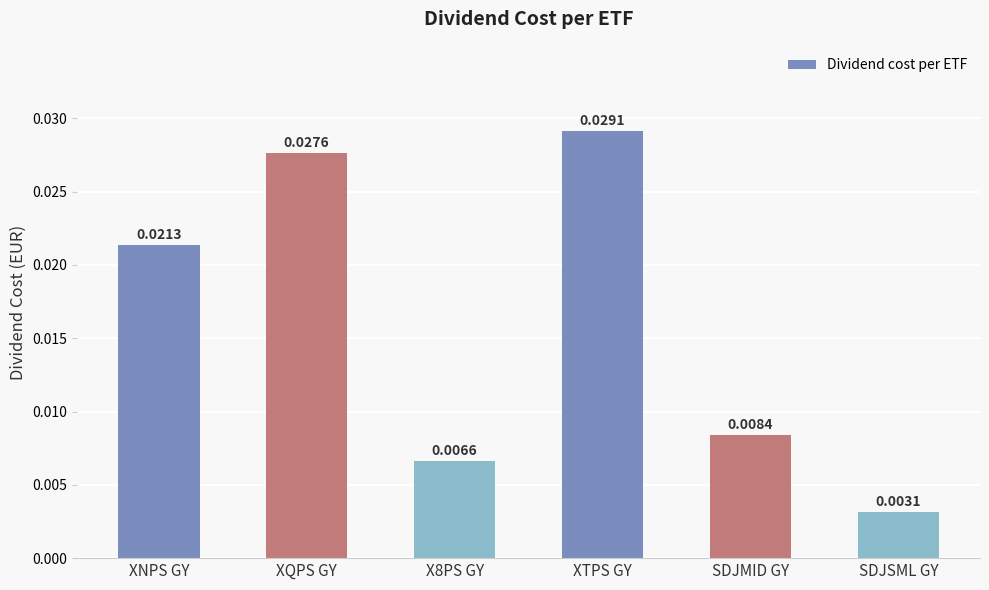

What is the label of the 3rd bar from the right?

XTPS GY